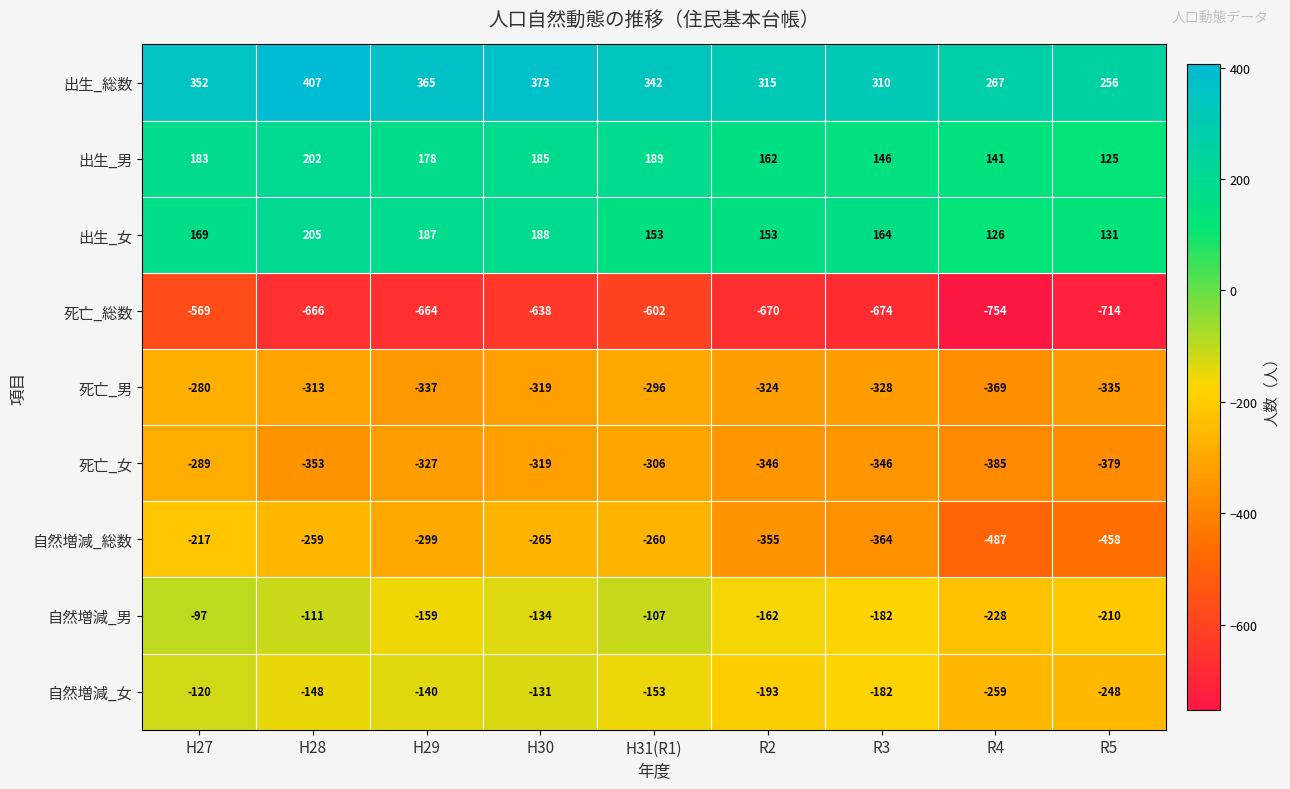

At which label does 自然増減_女 first exceed -153?

H27